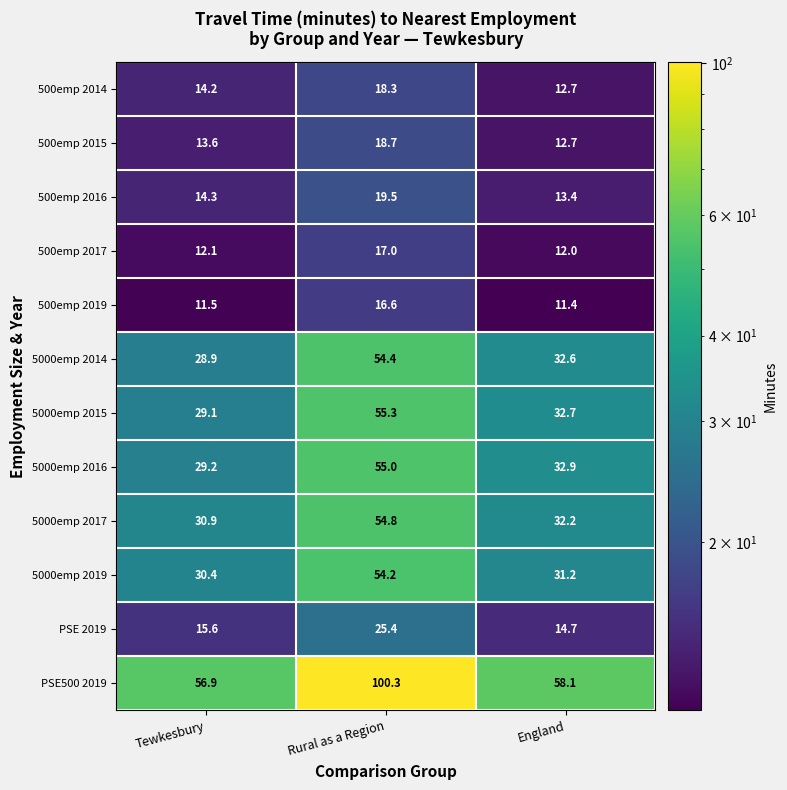

What is the difference between the 5000emp 2019 values at England and Rural as a Region?

23.0